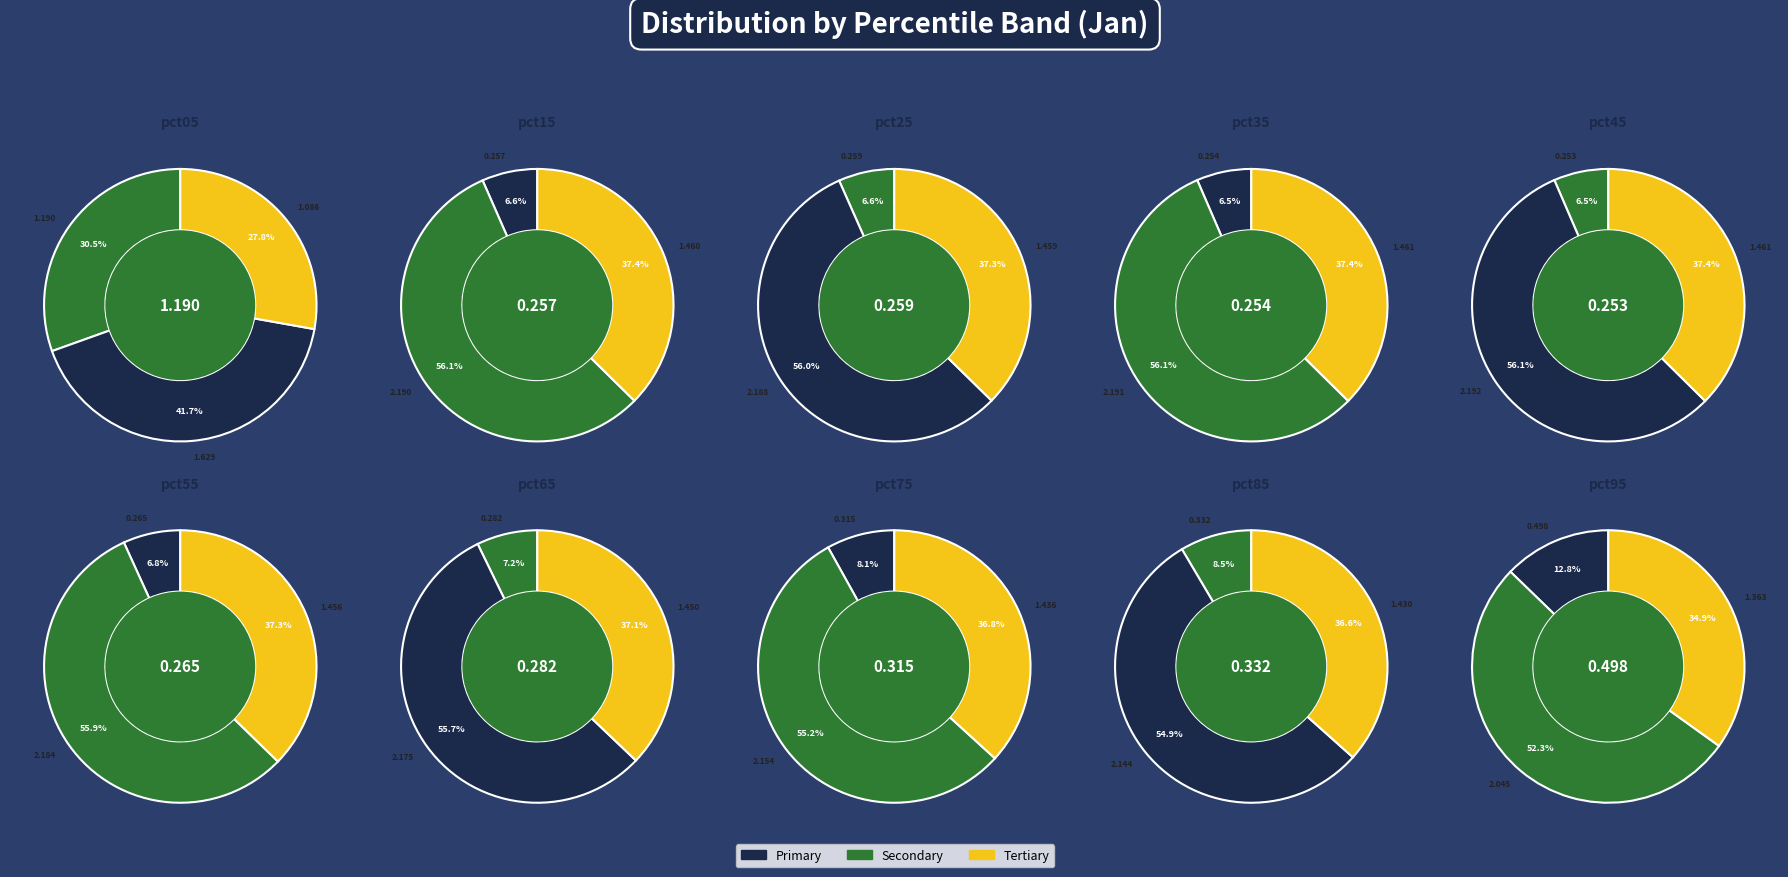

To the nearest percent, what is the difference between the pct35 and pct65 slice percentages?

1%